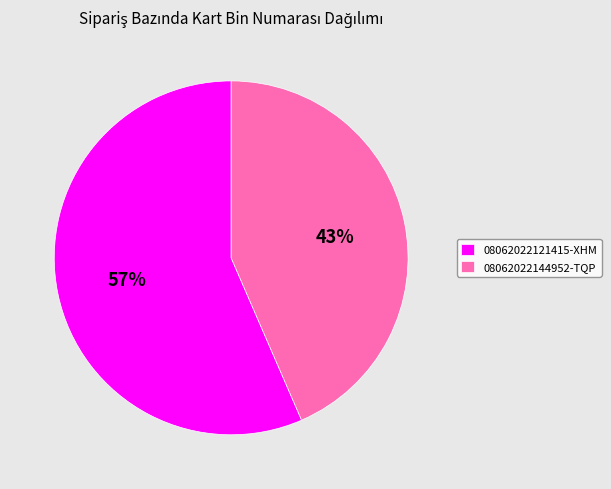

Do 08062022144952-TQP and 08062022121415-XHM together represent more than half of the pie?

Yes